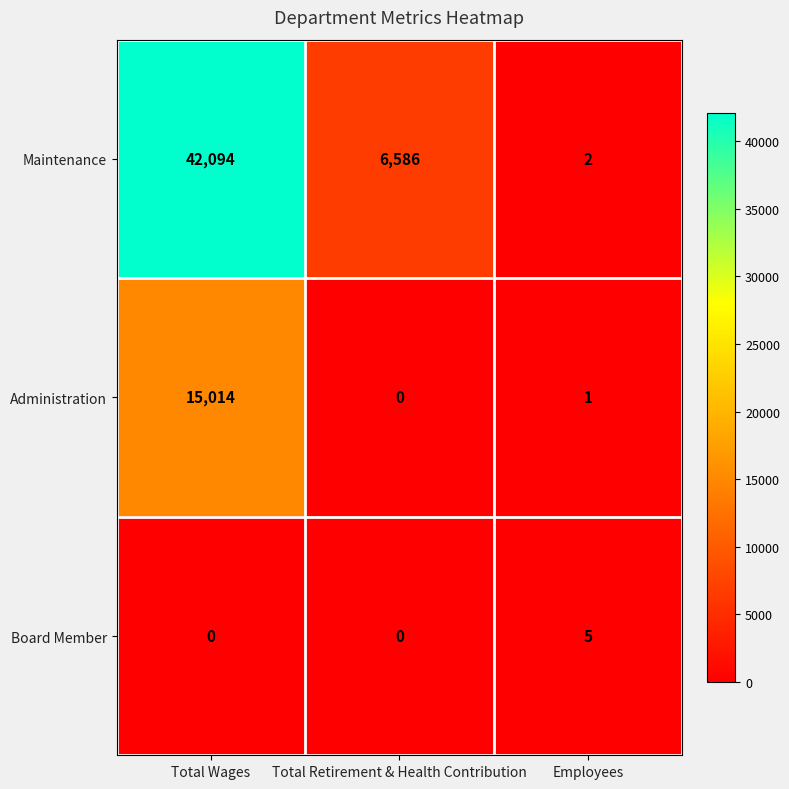

Reading left to right, extract all data points from this chart.

Maintenance: Total Wages=42094	Total Retirement & Health Contribution=6586	Employees=2
Administration: Total Wages=15014	Total Retirement & Health Contribution=0	Employees=1
Board Member: Total Wages=0	Total Retirement & Health Contribution=0	Employees=5